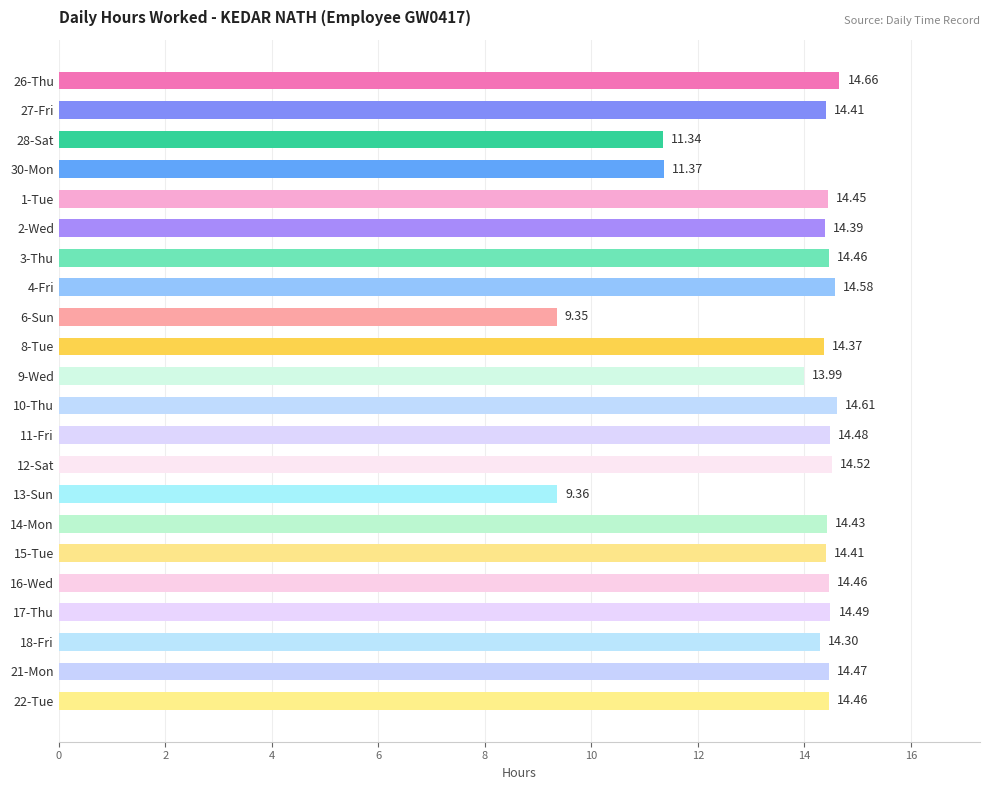

What is the difference between the values at 26-Thu and 9-Wed?

0.7